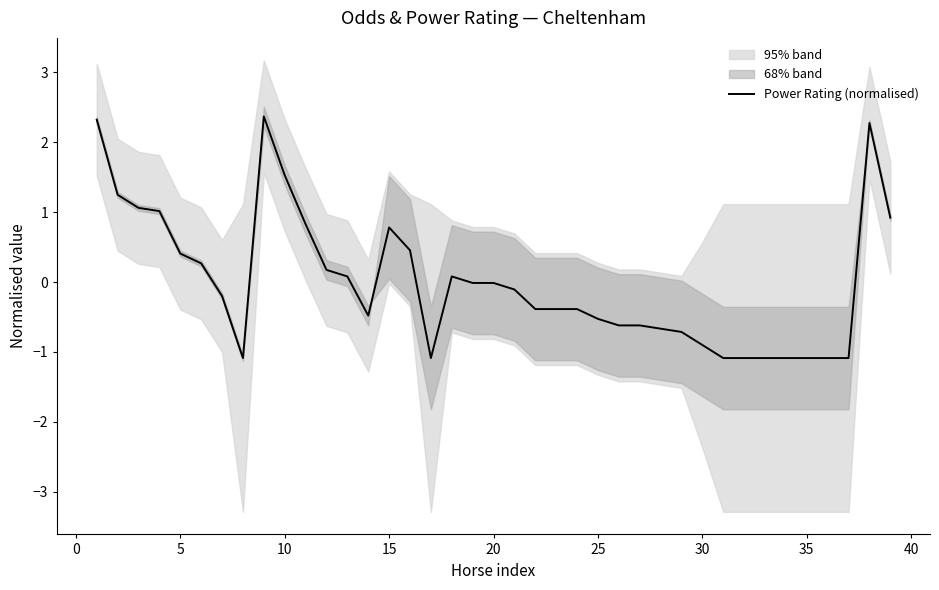

What is the minimum value for Power Rating (normalised)?

-1.1